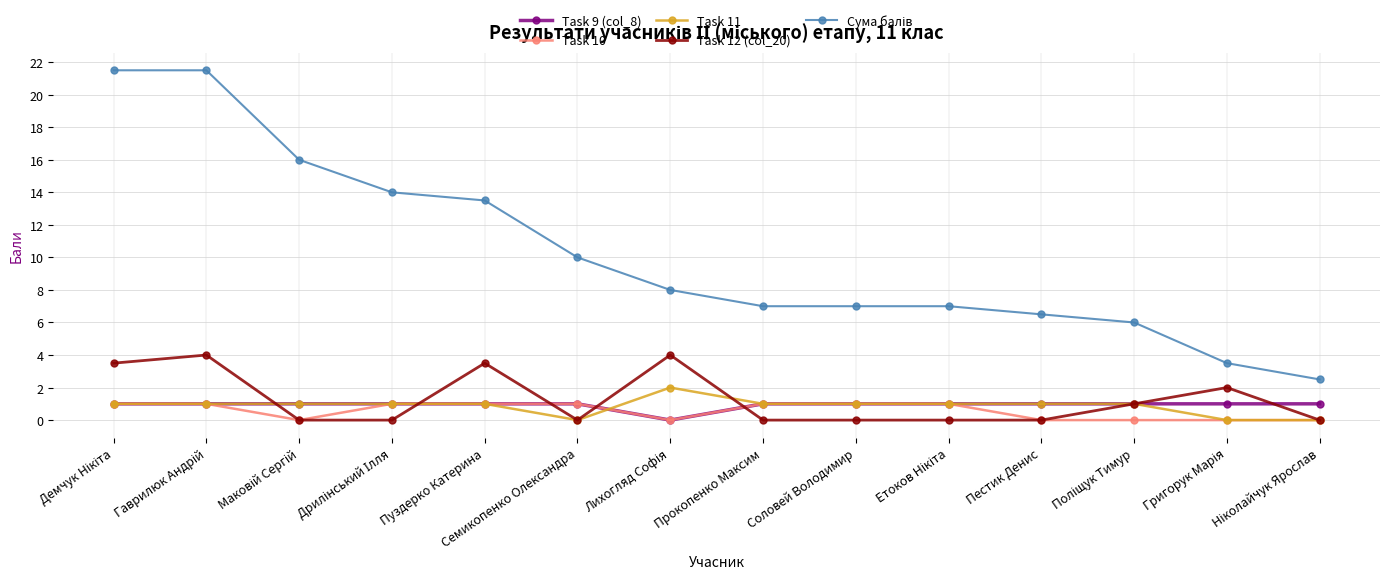

What position from the right is Прокопенко Максим?

7